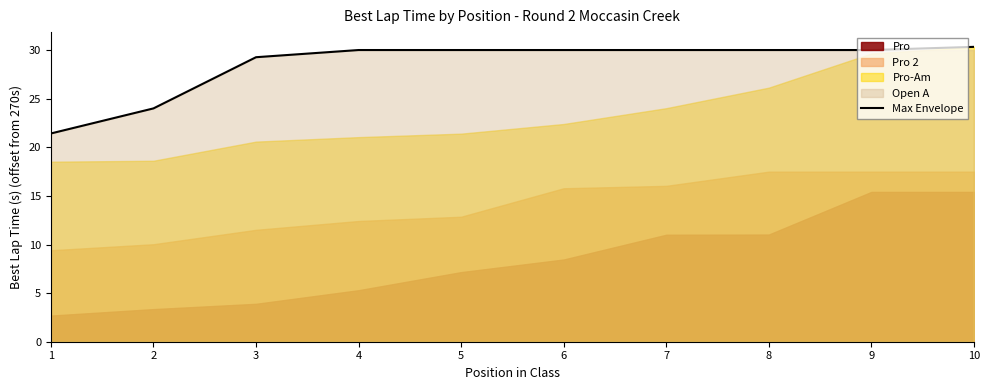

What is the minimum value shown in the chart?

21.4